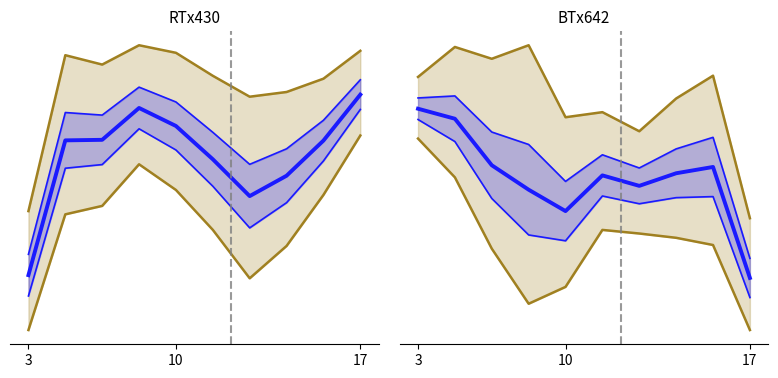

What is the sum of the Incidence Rate values at 7 and 10?

698.1